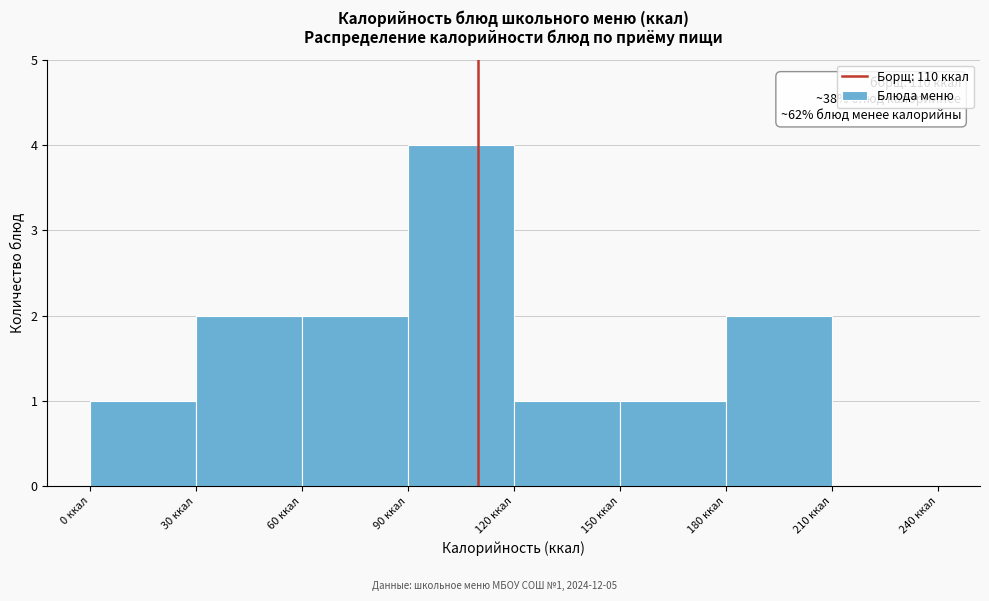

Which range on the x-axis has the tallest bar?

90 to 120